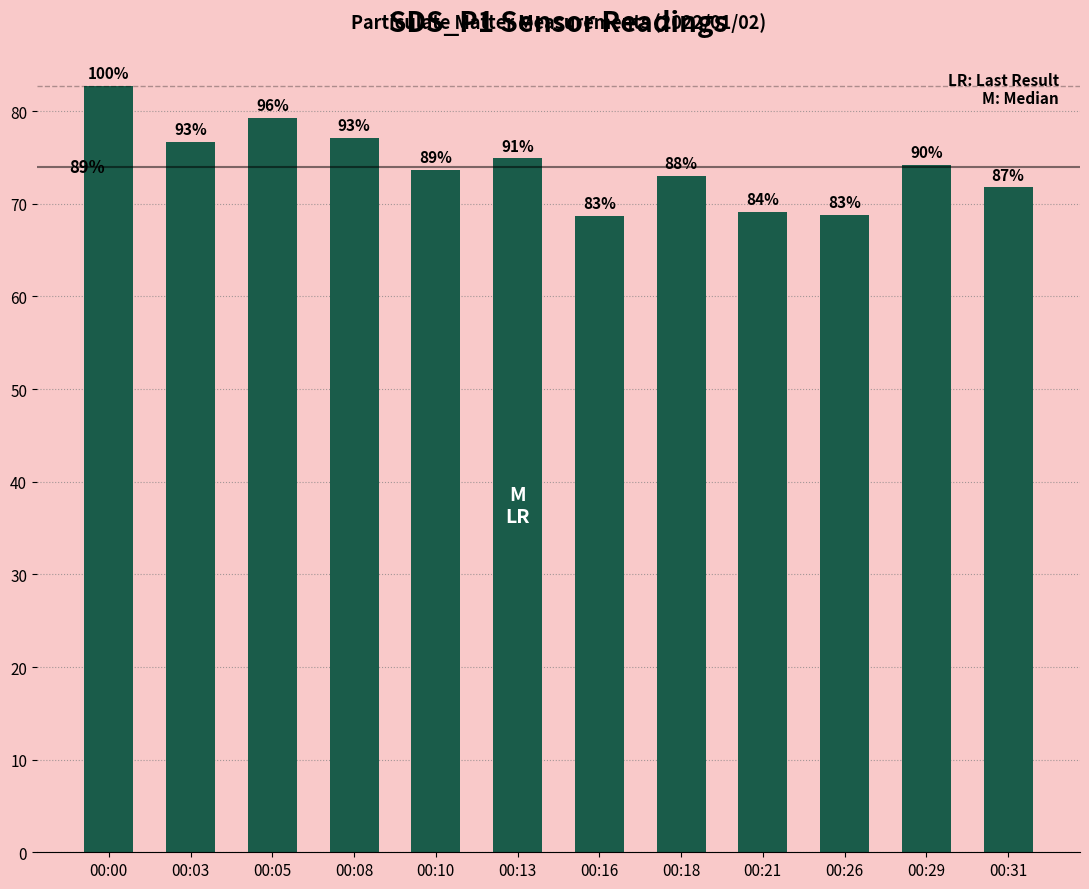

Reading left to right, transcribe all the data shown in this chart.

00:00=82.7	00:03=76.7	00:05=79.2	00:08=77.2	00:10=73.7	00:13=74.9	00:16=68.7	00:18=73.0	00:21=69.1	00:26=68.8	00:29=74.2	00:31=71.8